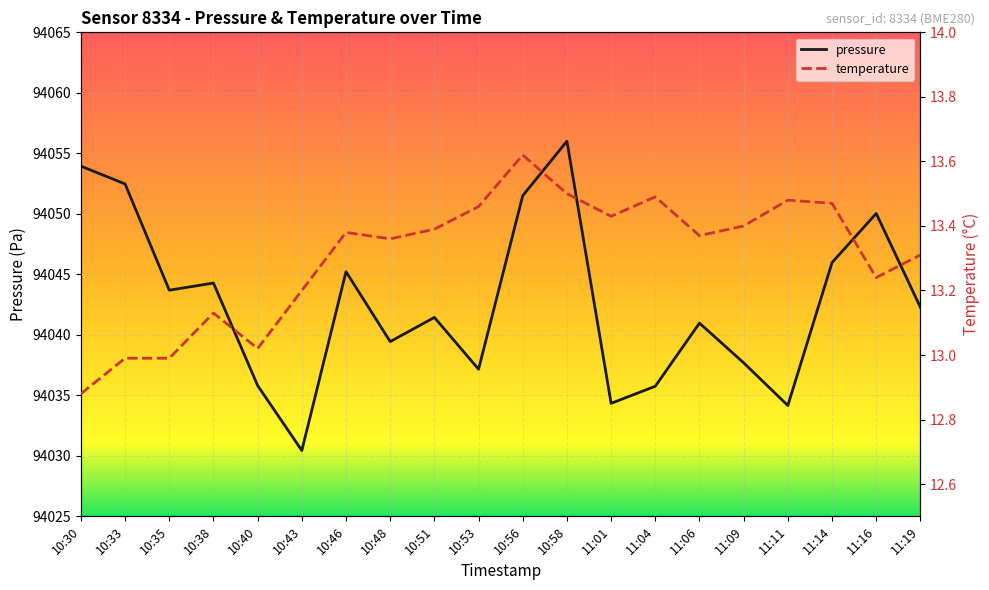

In pressure, how many points are lower than both neighbors (excluding endpoints)?

6